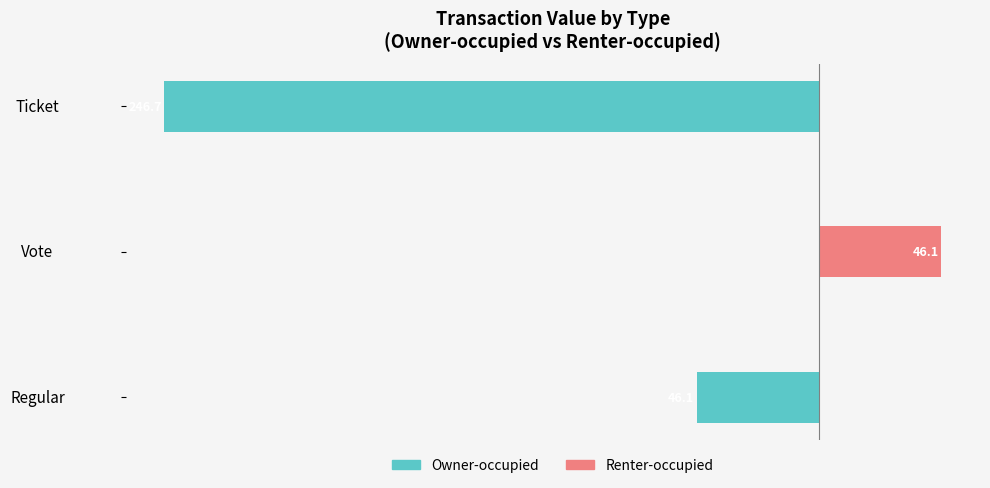

Count the number of data series in this chart.

2